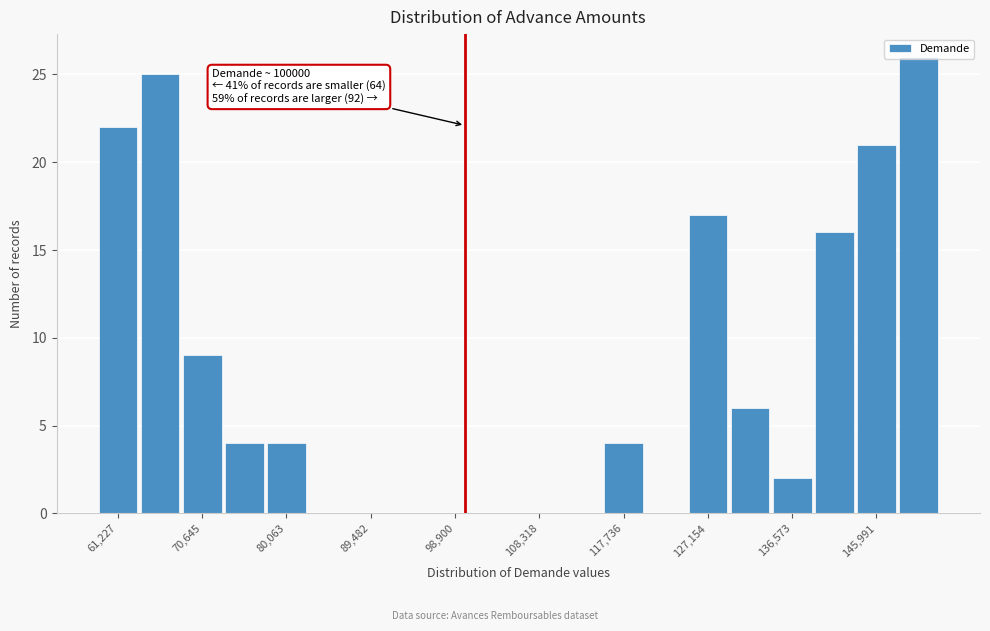

Over which range of the x-axis is the bar tallest?

148000 to 153000